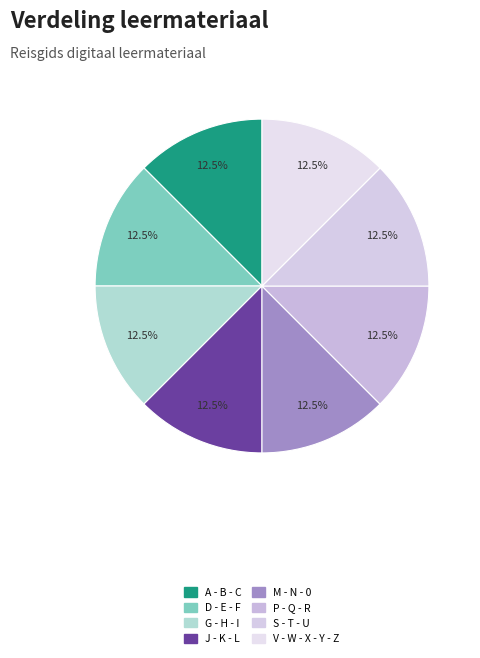

Does P - Q - R represent more than half of the total?

No